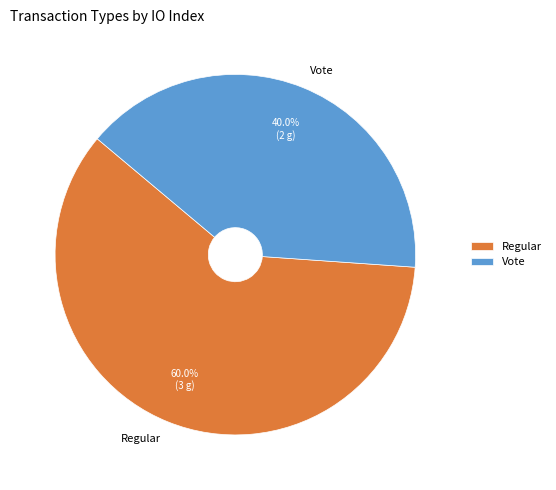

To the nearest percent, what percentage of the pie is Vote?

40%